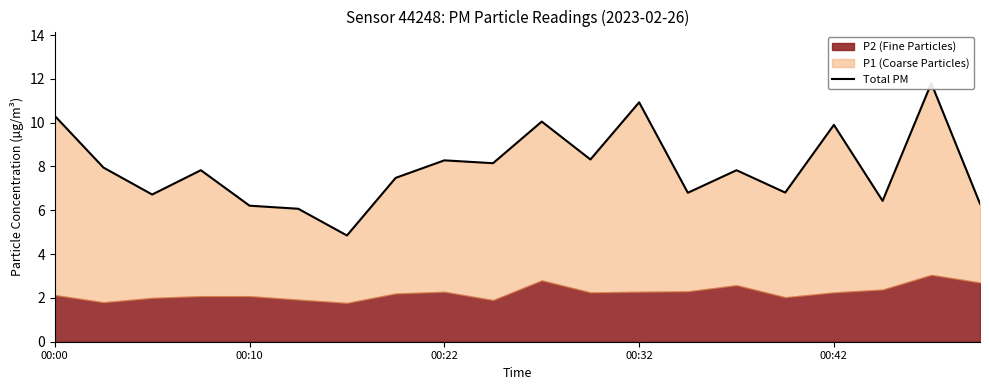

Reading right to left, transcribe all the data shown in this chart.

6.3	11.8	6.4	9.9	6.8	7.8	6.8	10.9	8.3	10.1	8.2	8.3	7.5	4.8	6.1	6.2	7.8	6.7	8.0	10.3